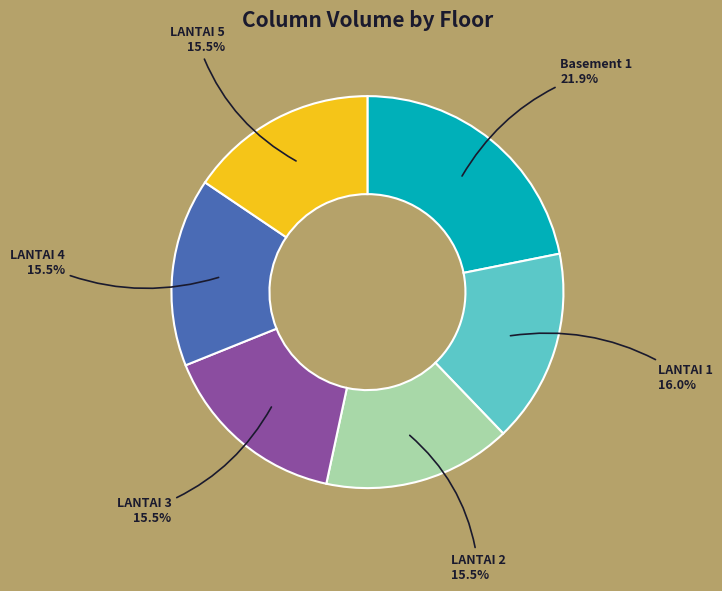

What is the largest slice in the pie chart?

Basement 1